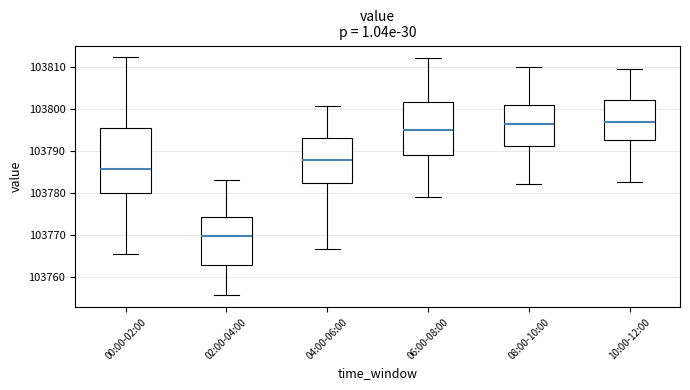

Reading left to right, read every box against the y-axis: the position of its median line, the range the box covers, and the ends of its whiskers. The values are not printed on the chart, so give them approximately, as read against the axis.

00:00-02:00: median 103786, box 103780 to 103795, whiskers 103766 to 103812
02:00-04:00: median 103770, box 103763 to 103774, whiskers 103756 to 103783
04:00-06:00: median 103788, box 103782 to 103793, whiskers 103767 to 103801
06:00-08:00: median 103795, box 103789 to 103802, whiskers 103779 to 103812
08:00-10:00: median 103796, box 103791 to 103801, whiskers 103782 to 103810
10:00-12:00: median 103797, box 103793 to 103802, whiskers 103783 to 103810